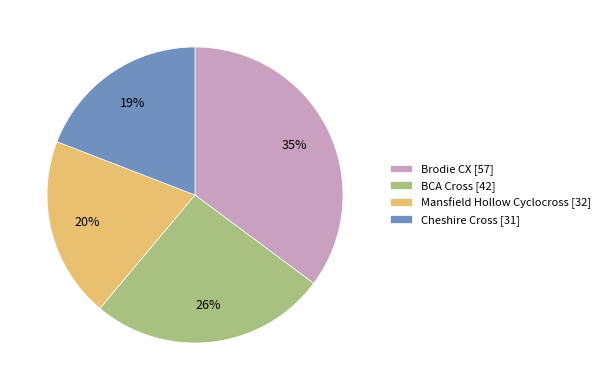

Does any single category account for the majority?

No